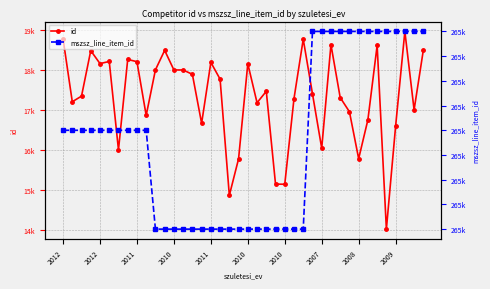

How many series are shown in this chart?

2